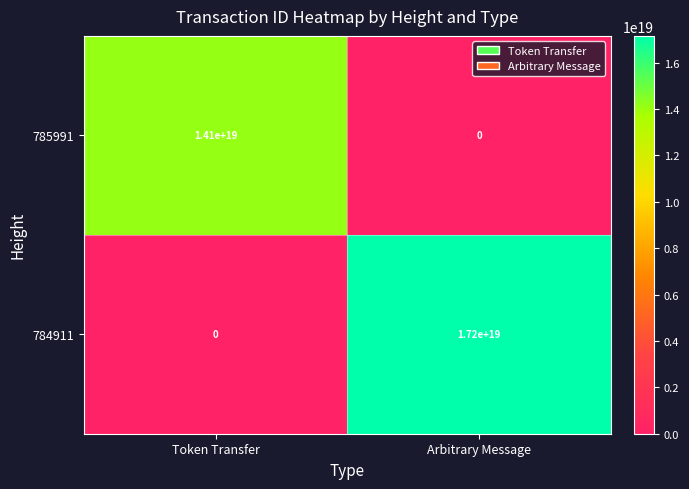

Which series changed the most between Token Transfer and Arbitrary Message?

784911